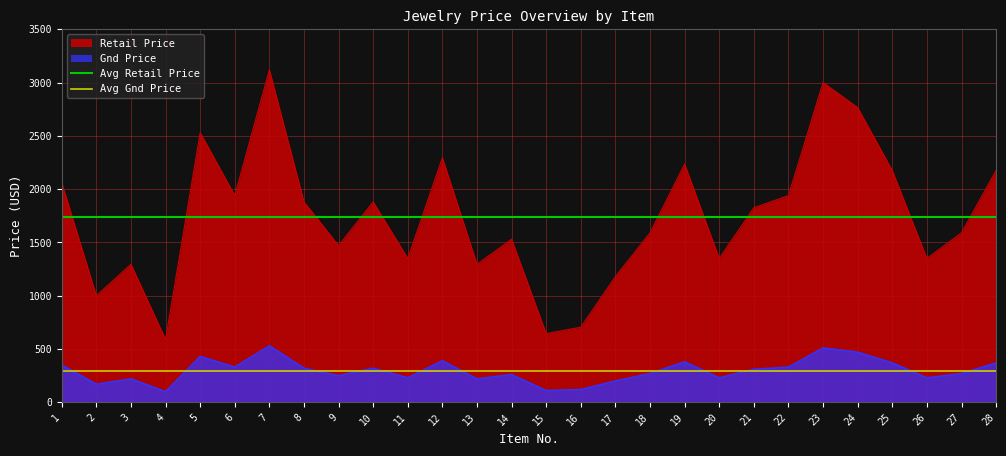

True or false: Gnd Price and Retail Price cross at least once.

False